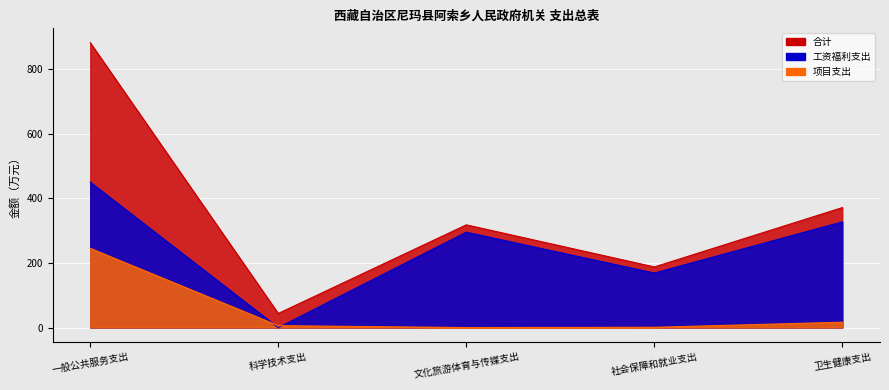

Reading left to right, what are all the values shown in this chart?

合计: 881.6	43.6	317.8	187.6	371.2
工资福利支出: 450.0	0.0	295.0	168.7	327.0
项目支出: 245.1	5.9	0.0	0.8	16.6